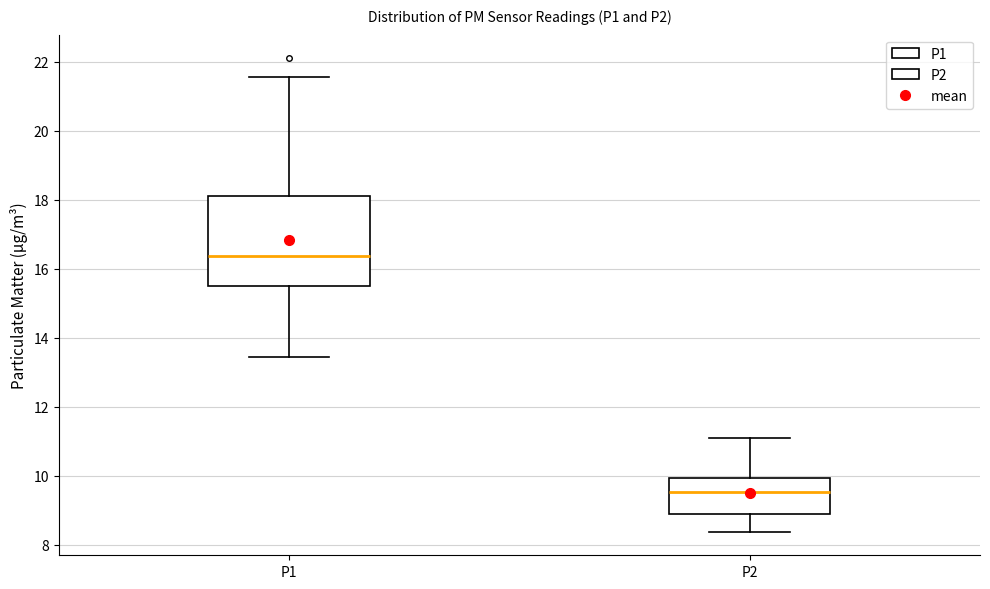

Which box's median line is the highest?

P1